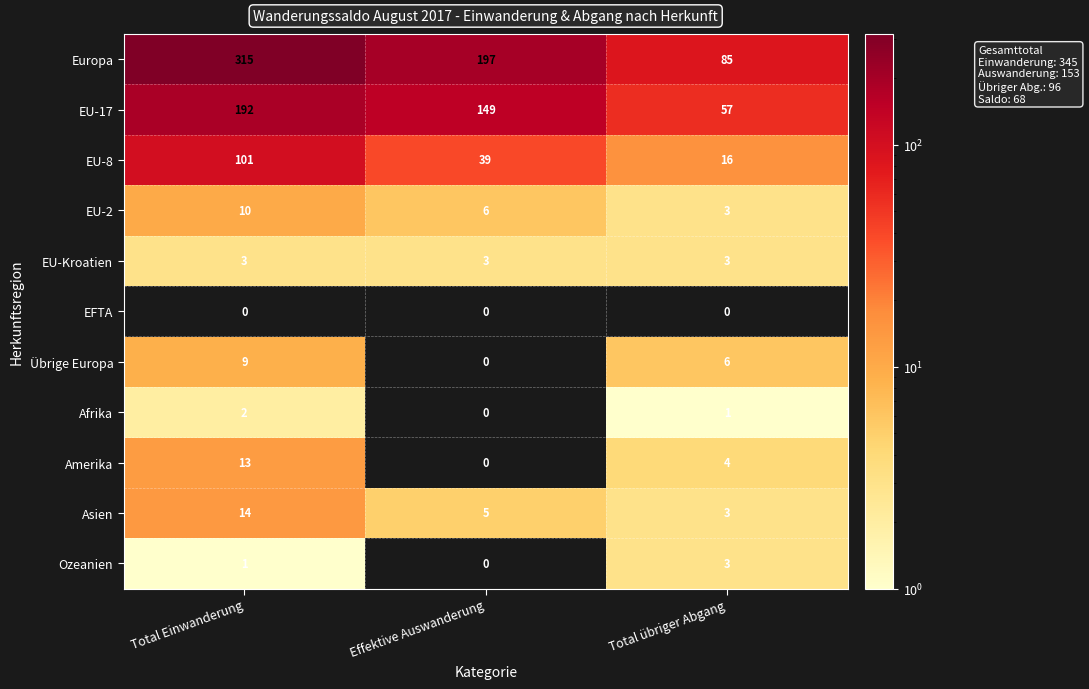

At which label is EU-2 closest to 6?

Effektive Auswanderung